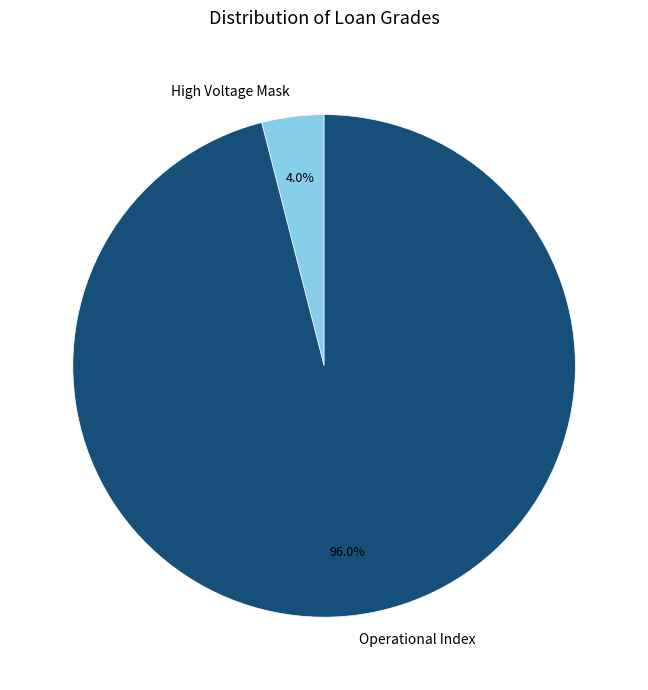

Which slice is the smallest?

High Voltage Mask